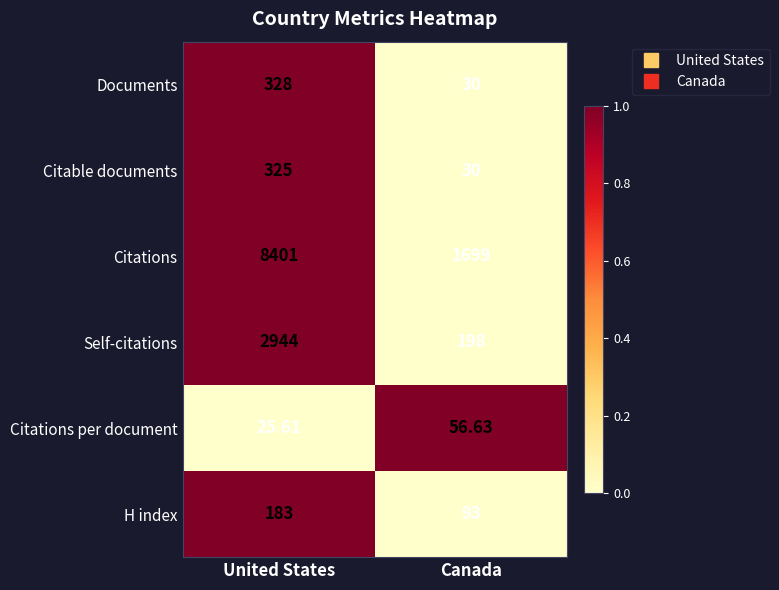

Which series changed the most between United States and Canada?

Citations